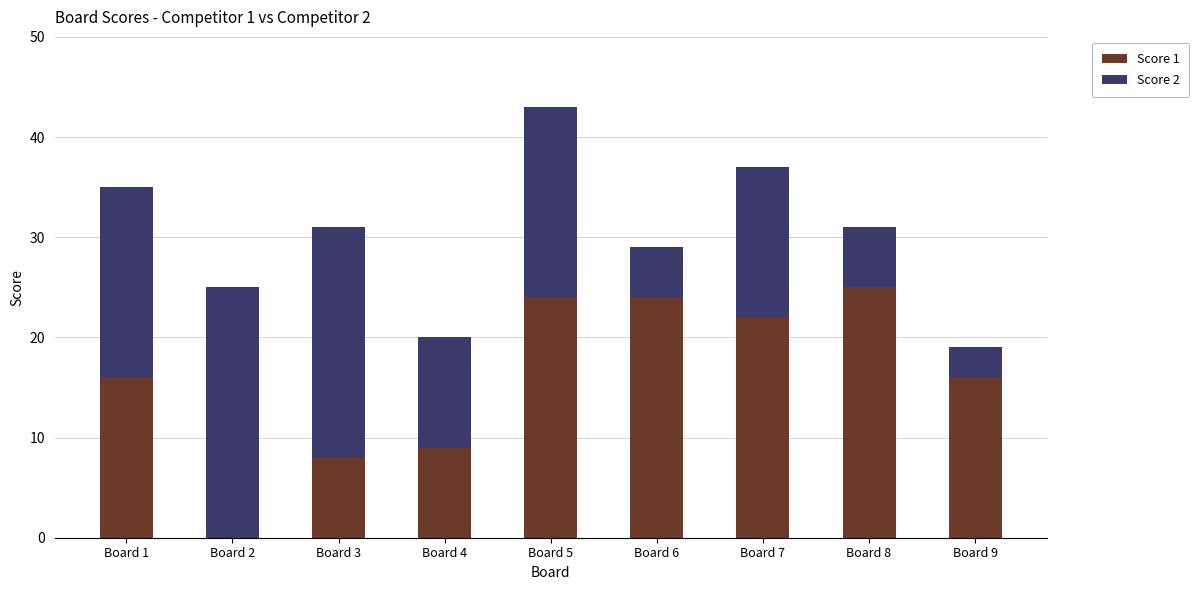

True or false: Score 1 has a value of 36 at Board 6.

False